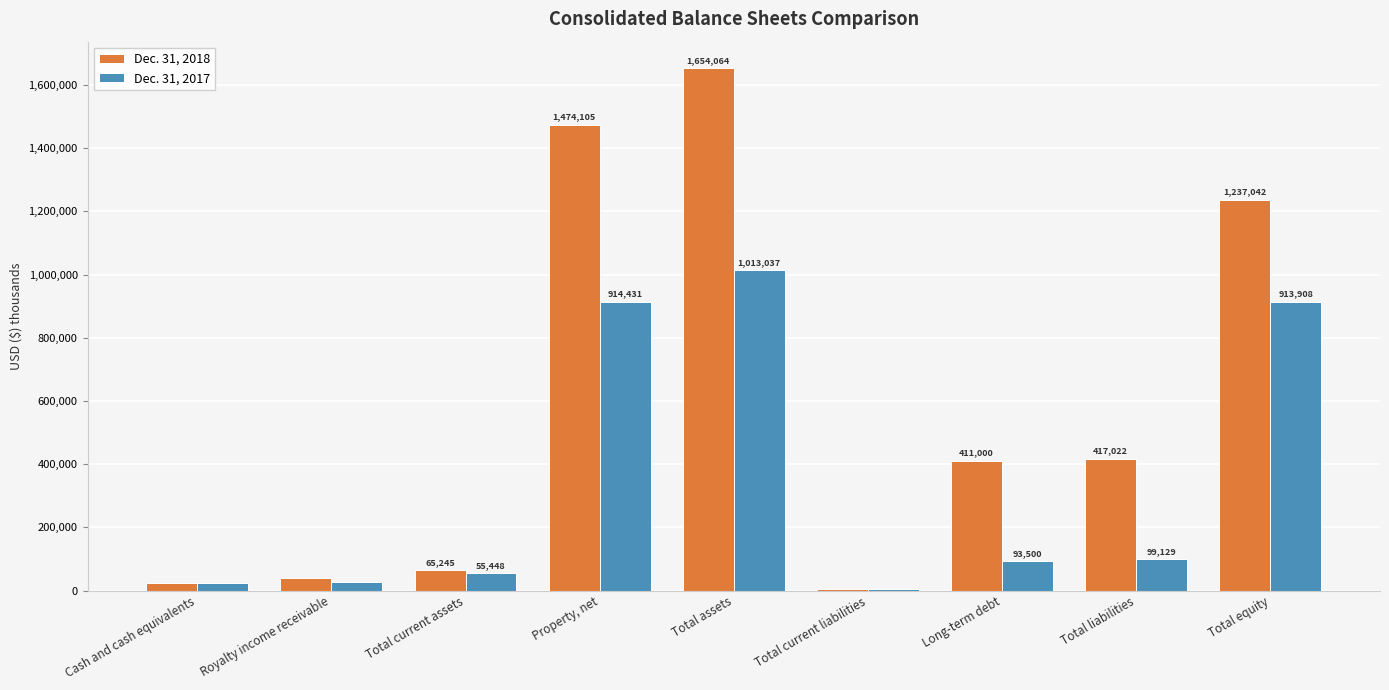

Between Total assets and Total liabilities, which series saw the biggest shift?

Dec. 31, 2018